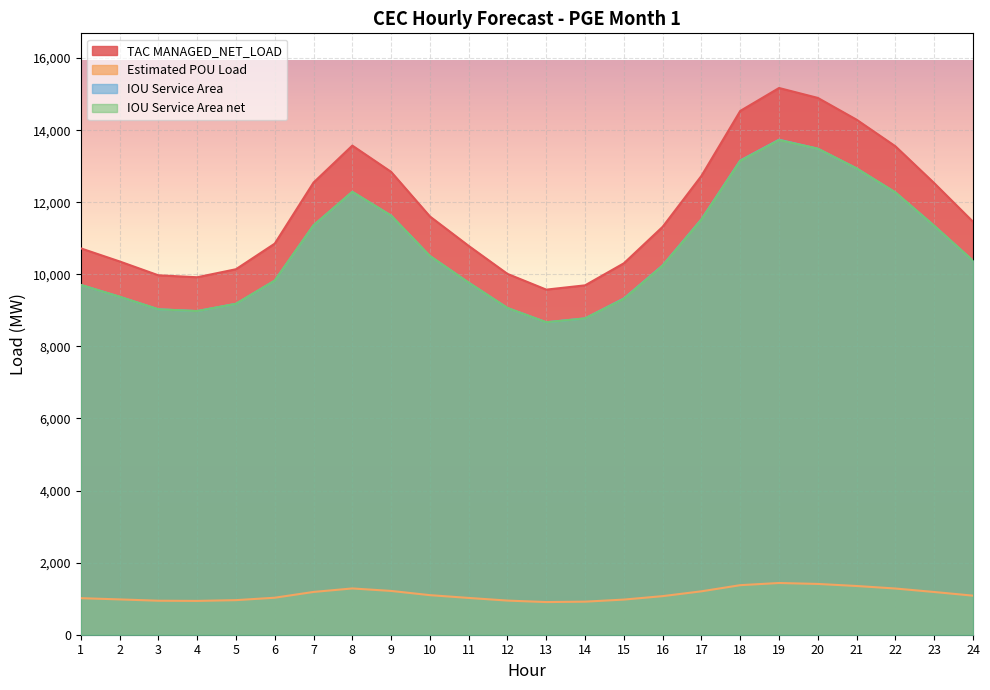

Reading left to right, what are all the values shown in this chart?

TAC MANAGED_NET_LOAD: 10720.8	10357.8	9972.6	9918.5	10141.0	10851.5	12546.2	13571.8	12843.2	11605.7	10788.4	10011.7	9575.4	9694.4	10305.9	11318.4	12732.2	14533.2	15169.5	14894.7	14289.8	13552.4	12530.2	11459.4
Estimated POU Load: 1014.2	979.9	943.4	938.3	959.4	1026.6	1186.9	1283.9	1215.0	1097.9	1020.6	947.1	905.9	917.1	975.0	1070.8	1204.5	1374.9	1435.1	1409.1	1351.9	1282.1	1185.4	1084.1
IOU Service Area: 9706.6	9377.9	9029.2	8980.2	9181.6	9825.0	11359.3	12287.9	11628.2	10507.8	9767.8	9064.6	8669.6	8777.2	9330.9	10247.7	11527.7	13158.3	13734.5	13485.6	12938.0	12270.3	11344.8	10375.3
IOU Service Area net: 9706.6	9377.9	9029.2	8980.2	9181.6	9825.0	11359.3	12287.9	11628.2	10507.8	9767.8	9064.6	8669.6	8777.2	9321.4	10238.2	11518.2	13148.9	13725.0	13485.6	12938.0	12270.3	11344.8	10375.3